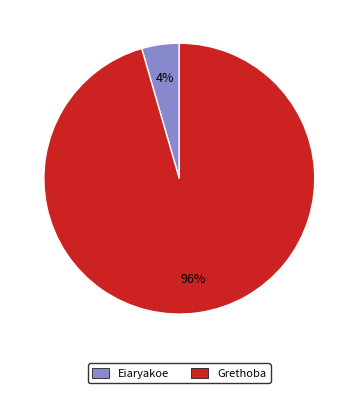

What percentage is the Grethoba slice, to the nearest percent?

96%